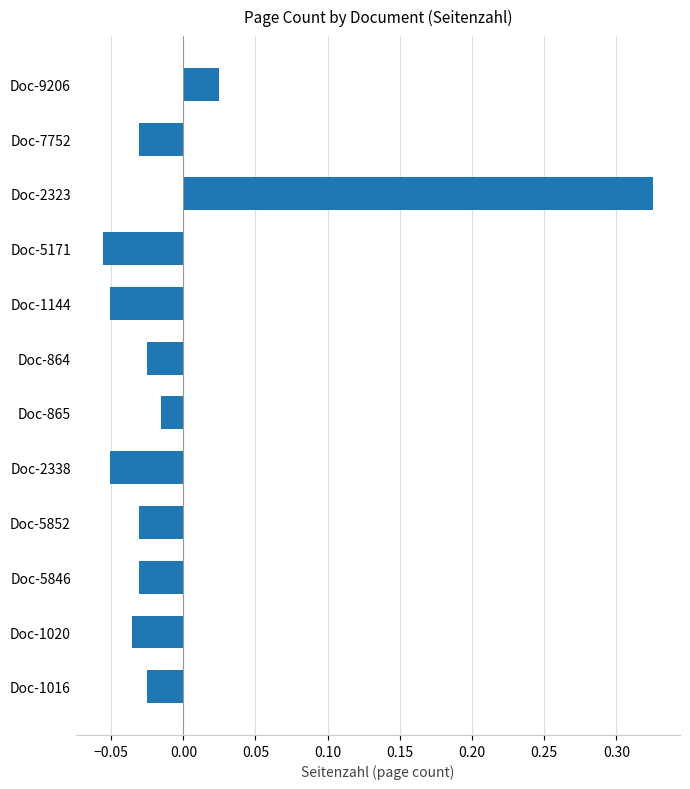

Which category has the highest value across all series?

Doc-2323